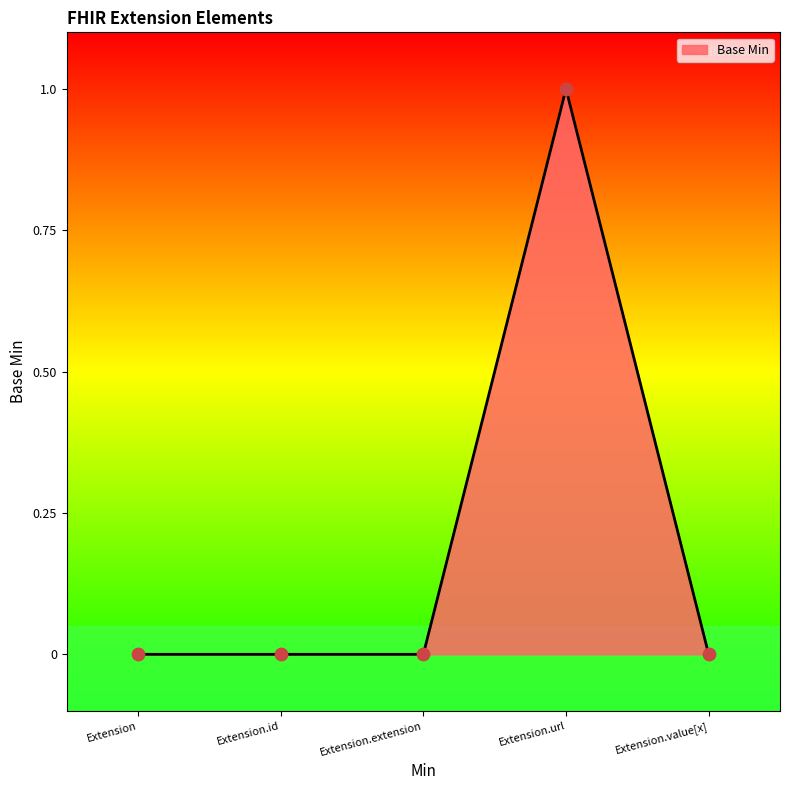

What is the change in value from Extension to Extension.url?

+1